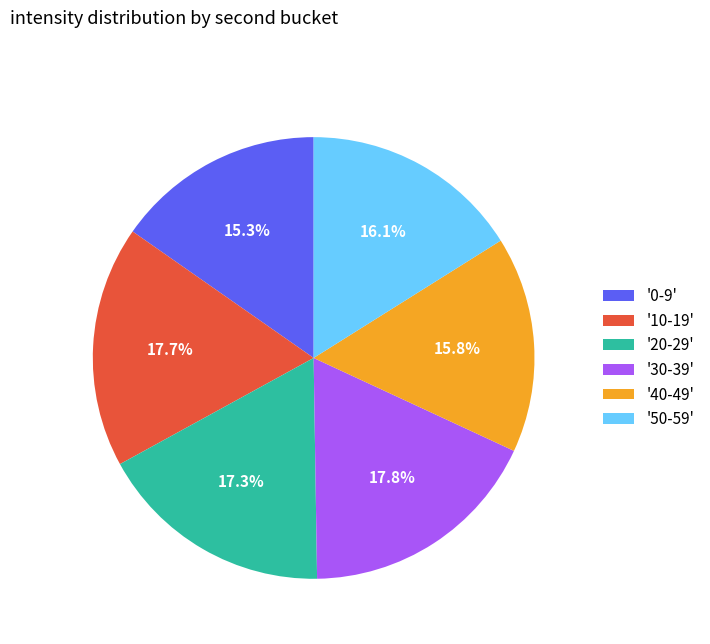

How many segments does this pie chart have?

6